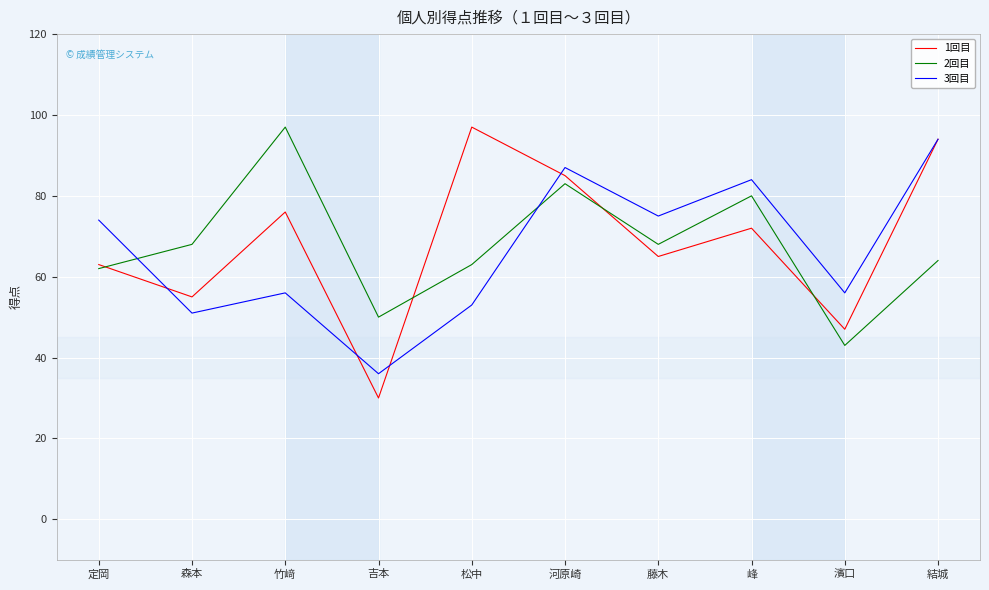

Is the value of 2回目 at 松中 greater than the value of 3回目 at 森本?

Yes